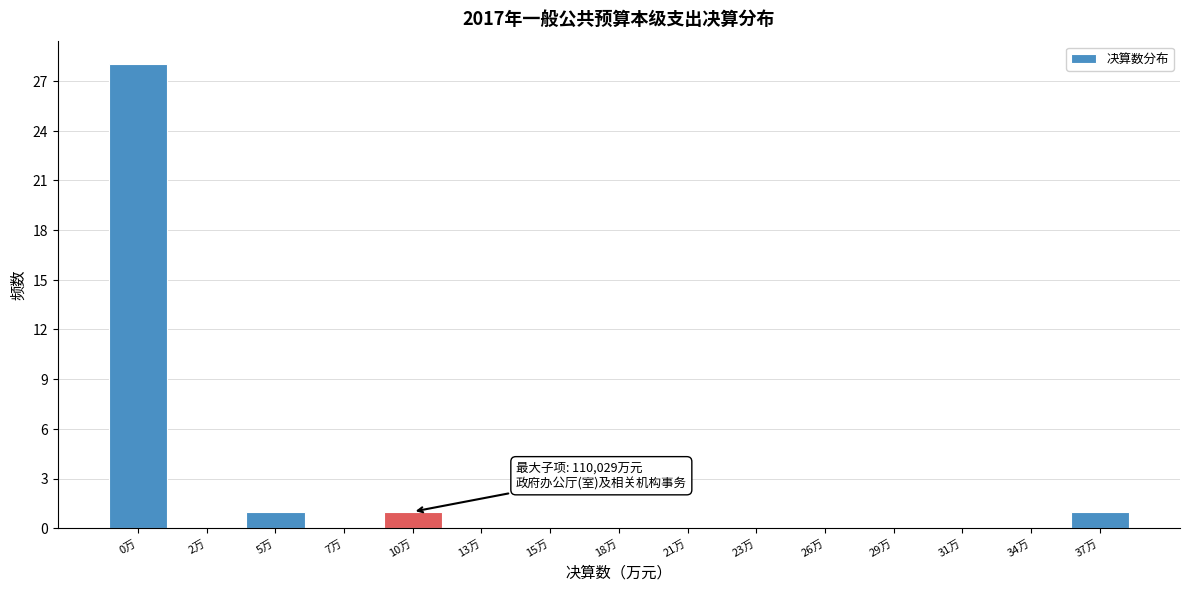

Reading left to right, what are all the values shown in this chart?

0万=28	2万=0	5万=1	7万=0	10万=1	13万=0	15万=0	18万=0	21万=0	23万=0	26万=0	29万=0	31万=0	34万=0	37万=1